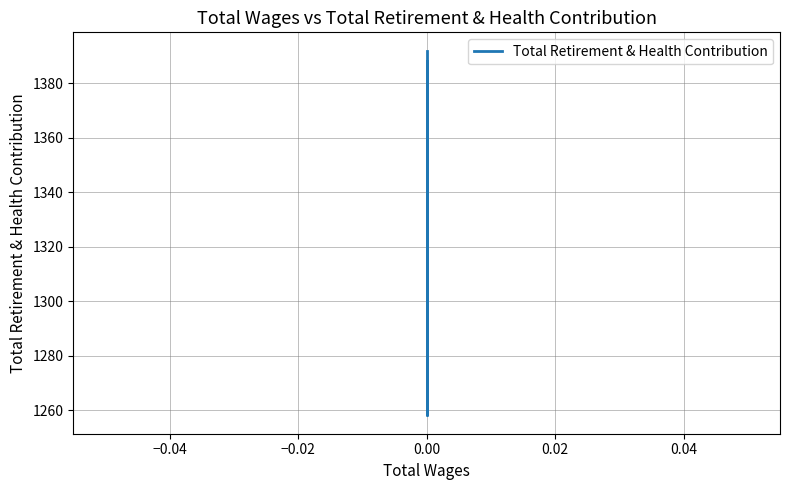

True or false: the data has more than 1 interior local peaks.

False